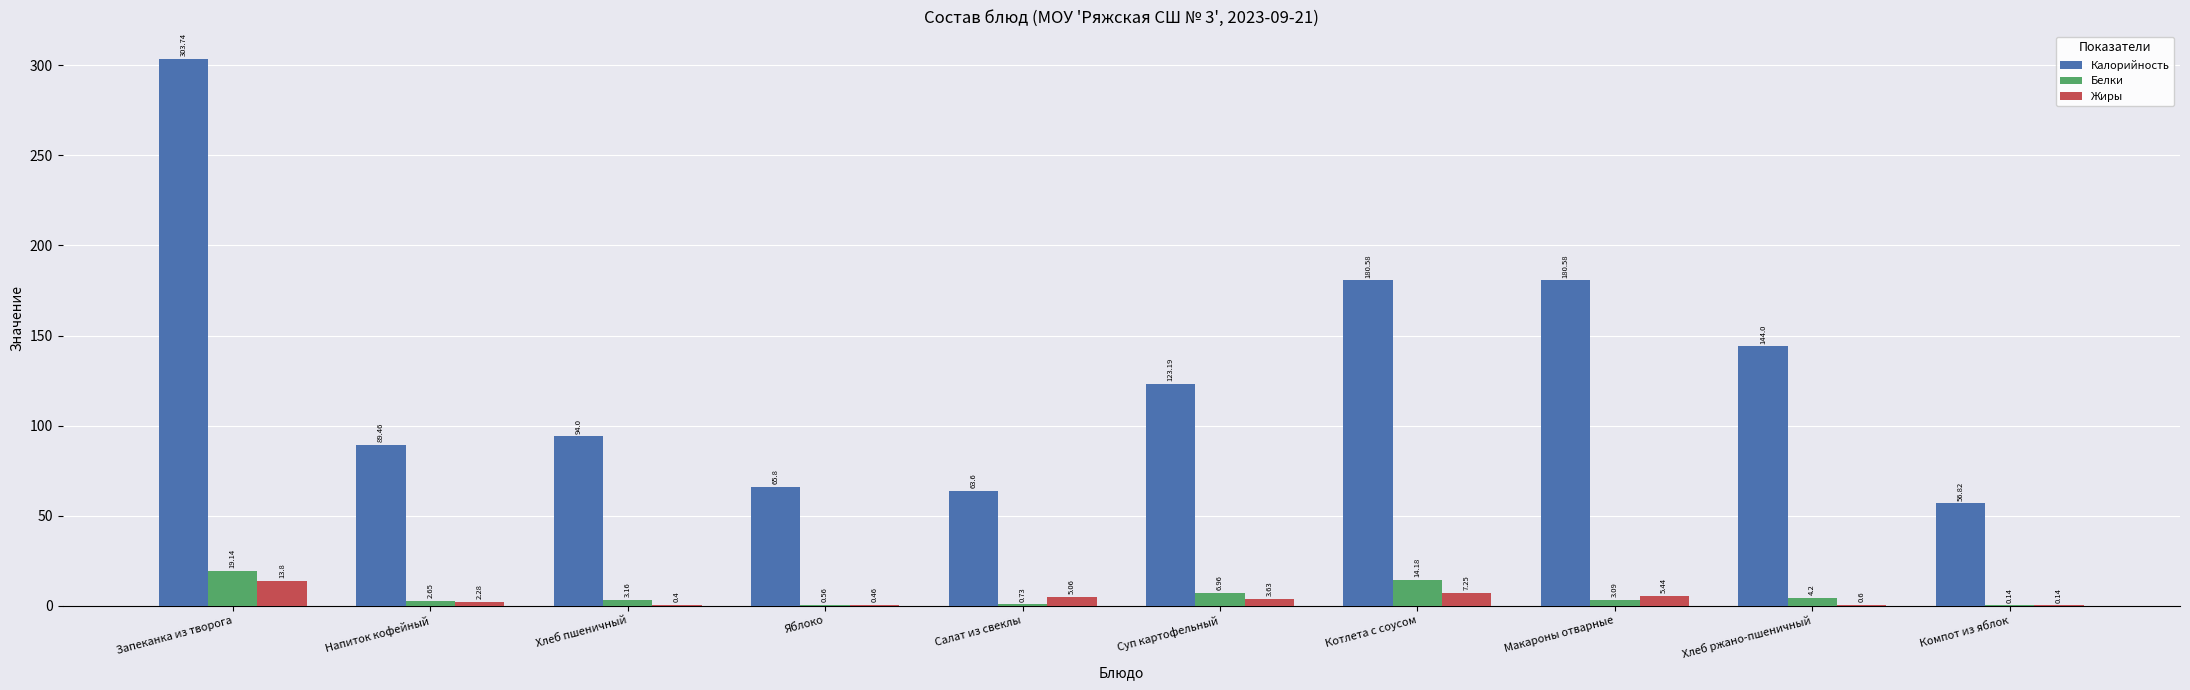

How many groups of bars are there?

10